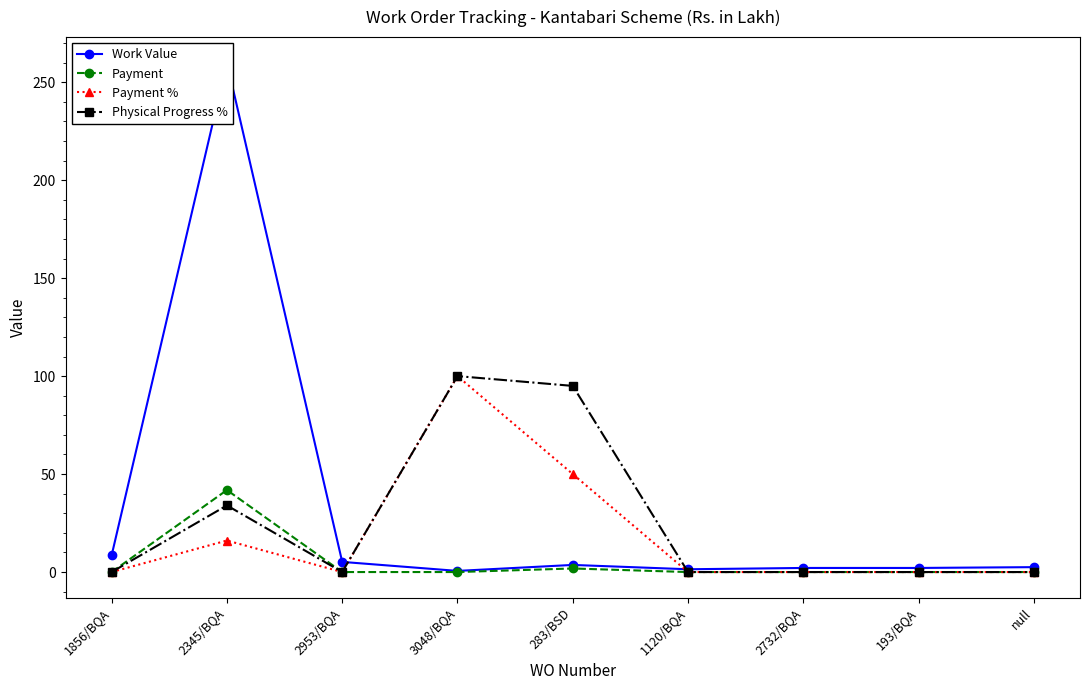

Does the chart have visible grid lines?

No